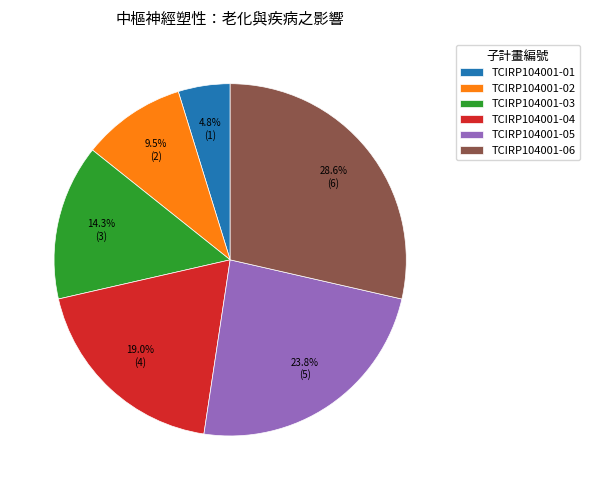

Does TCIRP104001-06 represent more than half of the total?

No